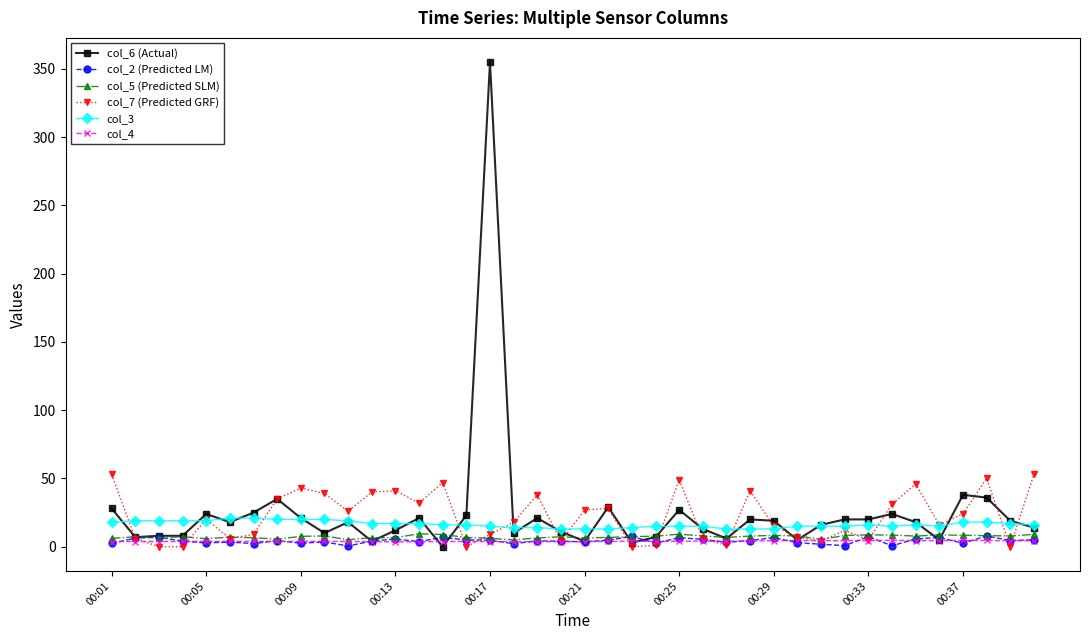

How many lines are shown in the chart?

6